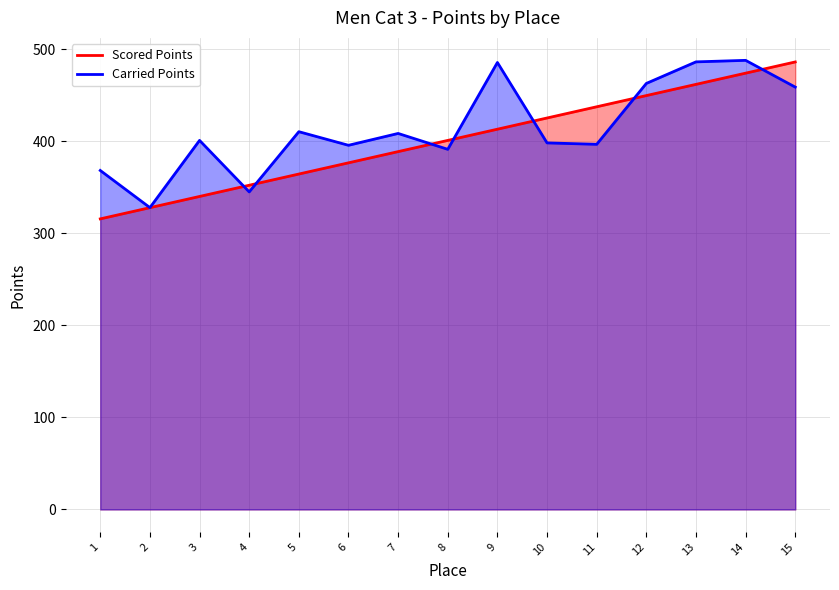

What is the value of the Scored Points point at the 12th from the left?

449.7